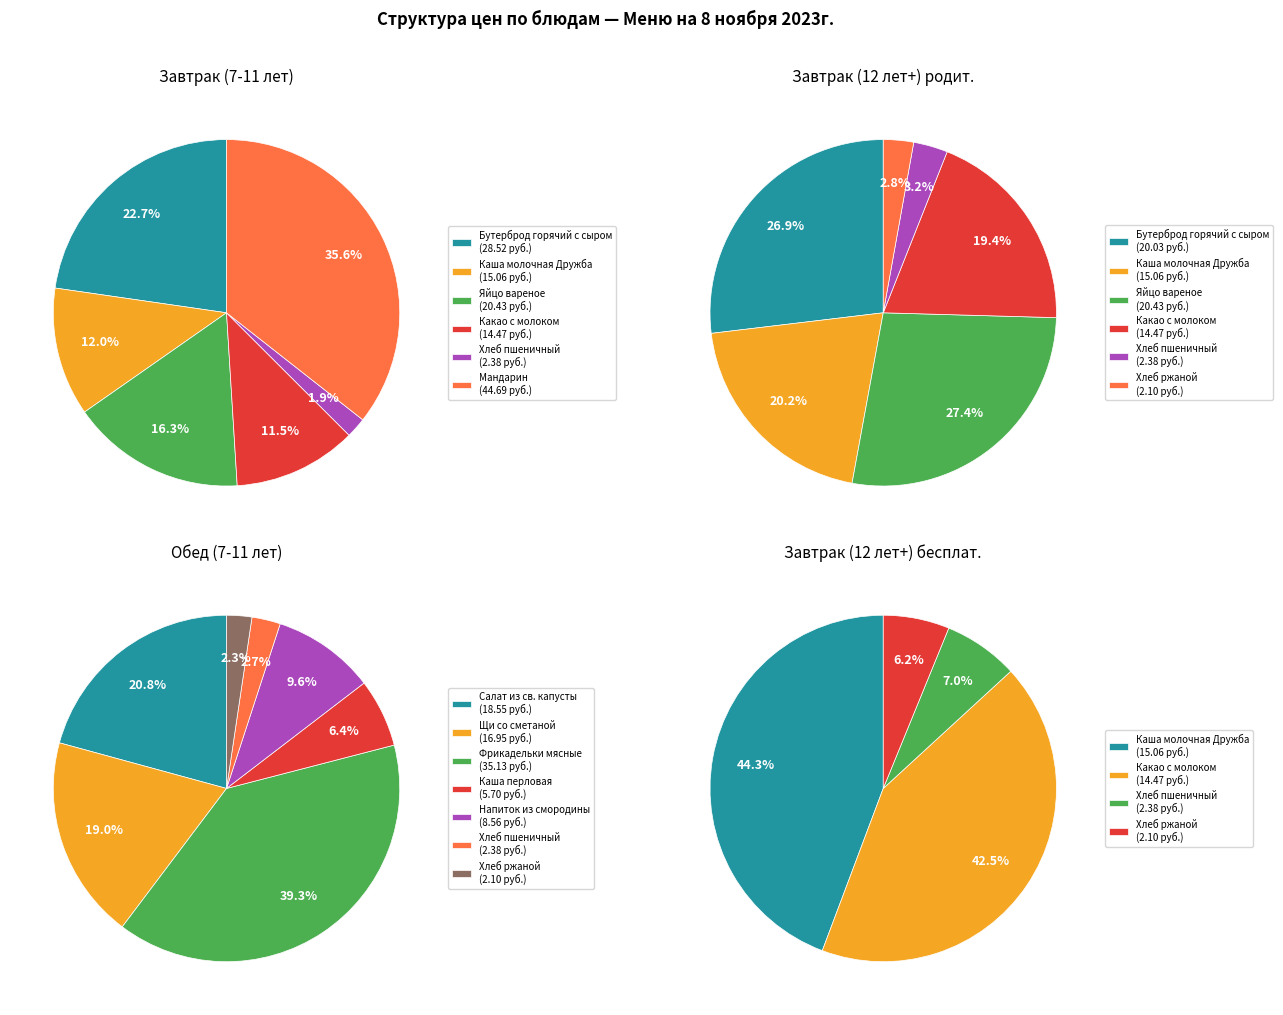

To the nearest percent, what portion does Обед (7-11 лет) represent?

31%